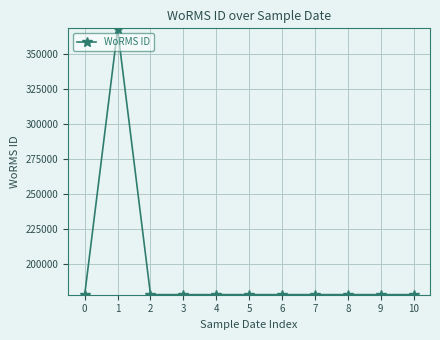

Reading left to right, list all the values displayed in this chart.

178583	367250	178583	178583	178583	178583	178583	178583	178583	178583	178583